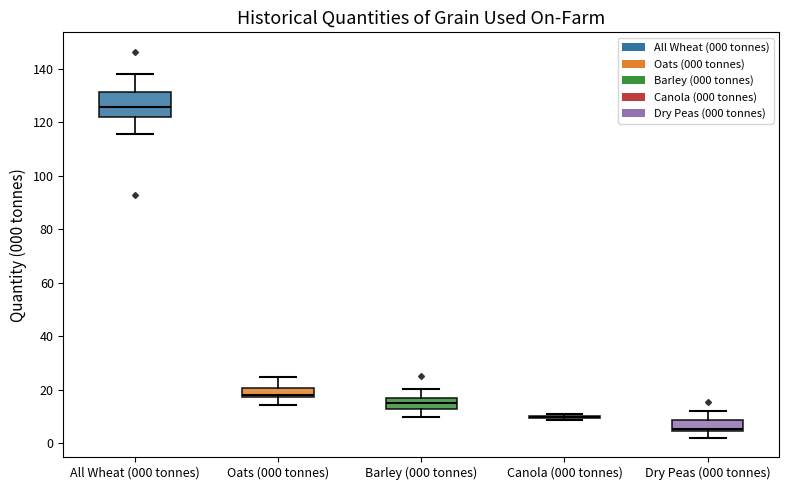

Reading left to right, read every box against the y-axis: the position of its median line, the range the box covers, and the ends of its whiskers. The values are not printed on the chart, so give them approximately, as read against the axis.

All Wheat (000 tonnes): median 126, box 122 to 132, whiskers 116 to 138
Oats (000 tonnes): median 18 (just above the box's lower edge), box 18 to 20, whiskers 14 to 24
Barley (000 tonnes): median 14, box 12 to 16, whiskers 10 to 20
Canola (000 tonnes): box collapsed to a line at 10, whiskers 8 to 10
Dry Peas (000 tonnes): median 6, box 4 to 8, whiskers 2 to 12